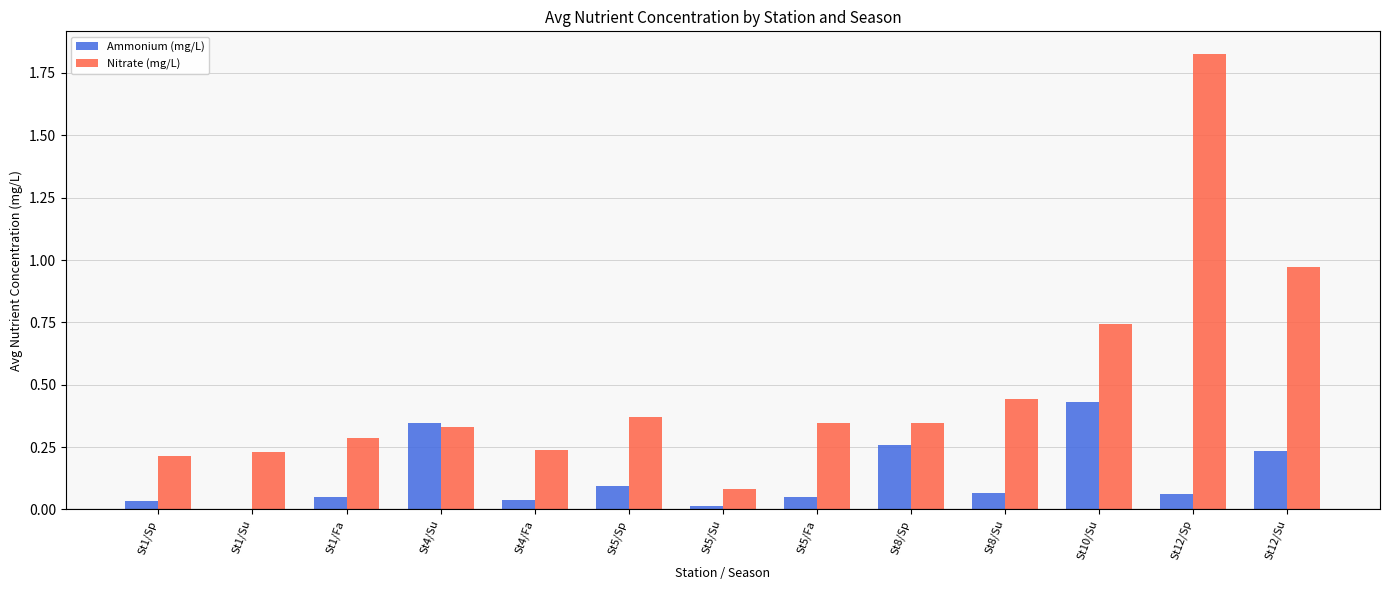

Between St4/Fa and St5/Sp, which series saw the biggest shift?

Nitrate (mg/L)